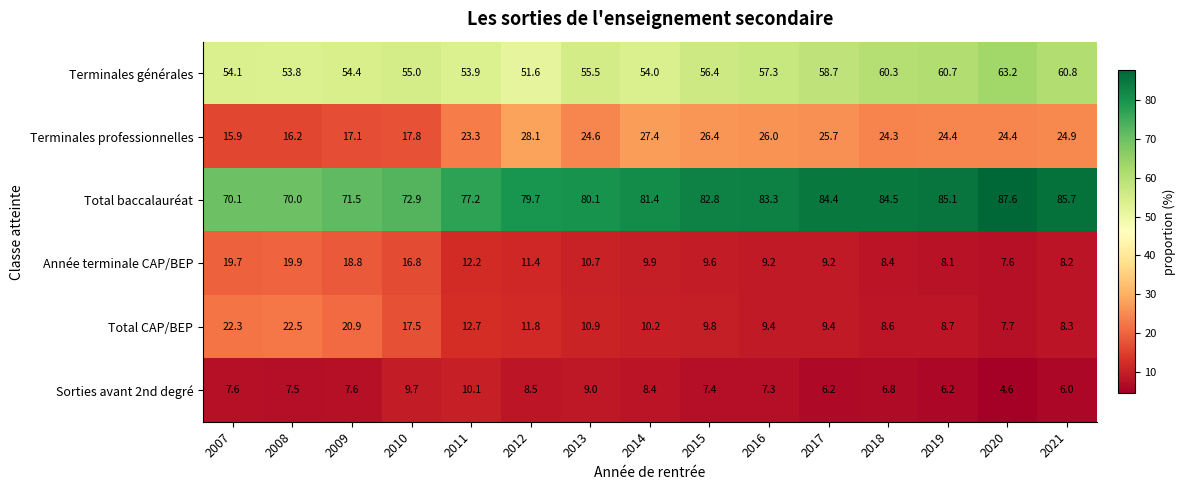

Which category has the lowest value across all series?

2020